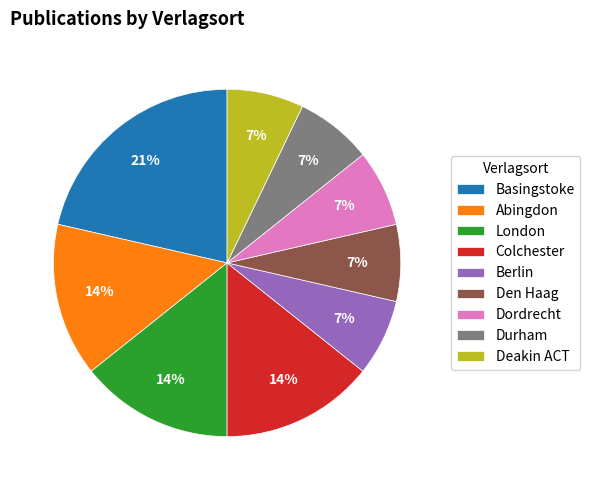

Do Basingstoke and Dordrecht together represent more than half of the pie?

No